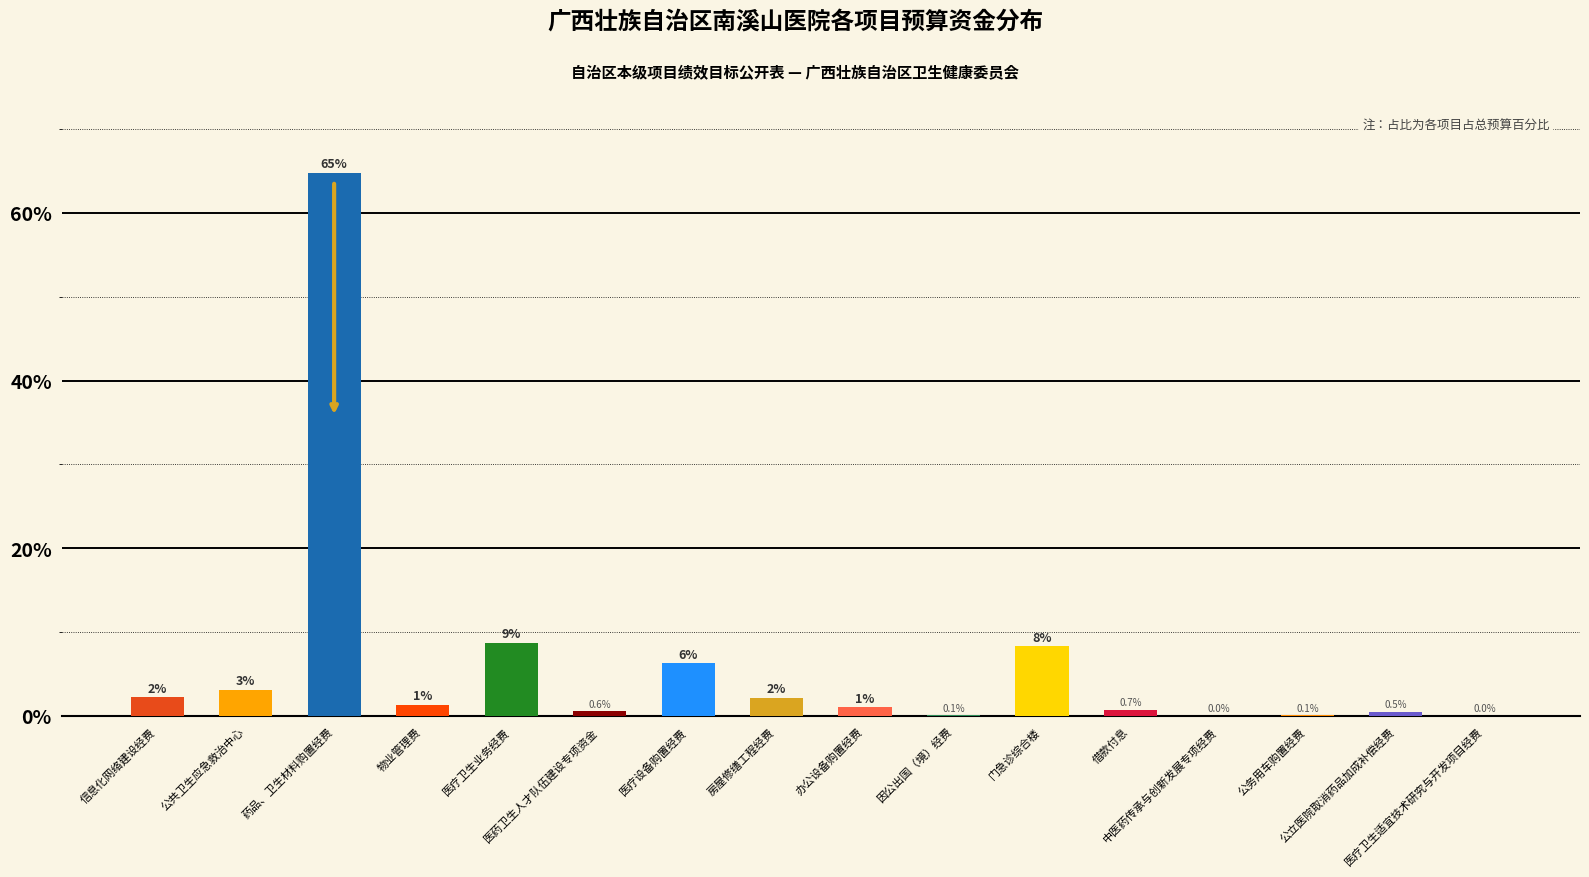

How many values exceed 1?

9